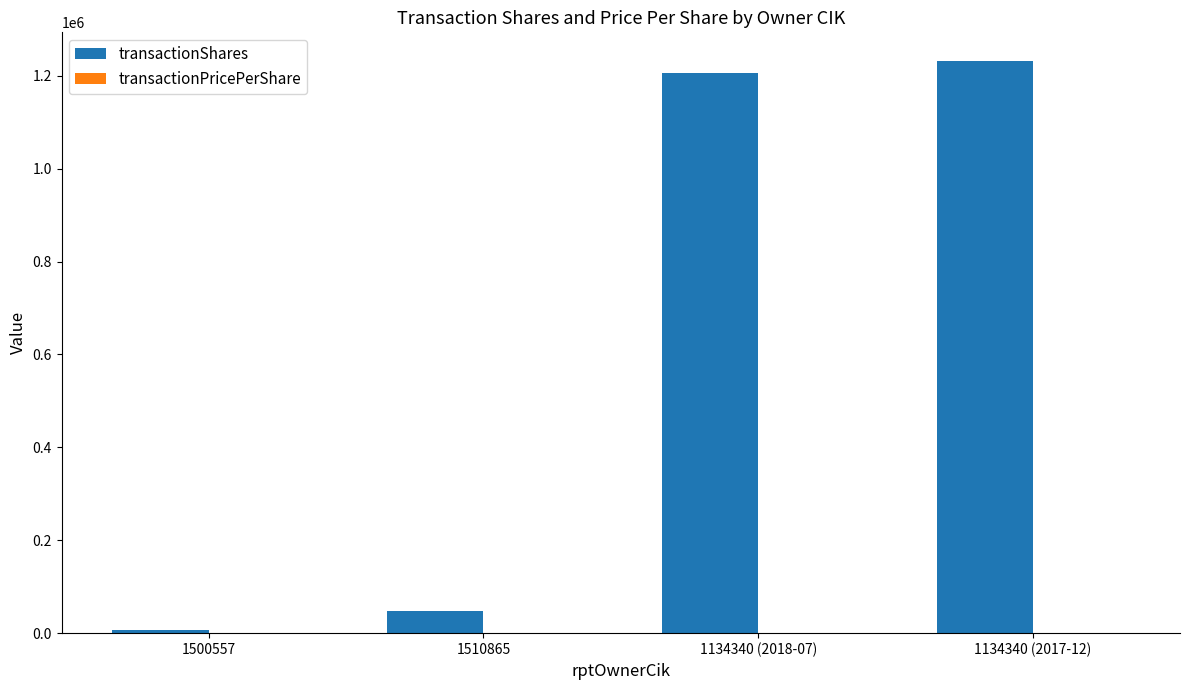

Between 1510865 and 1134340 (2018-07), which series saw the biggest shift?

transactionShares